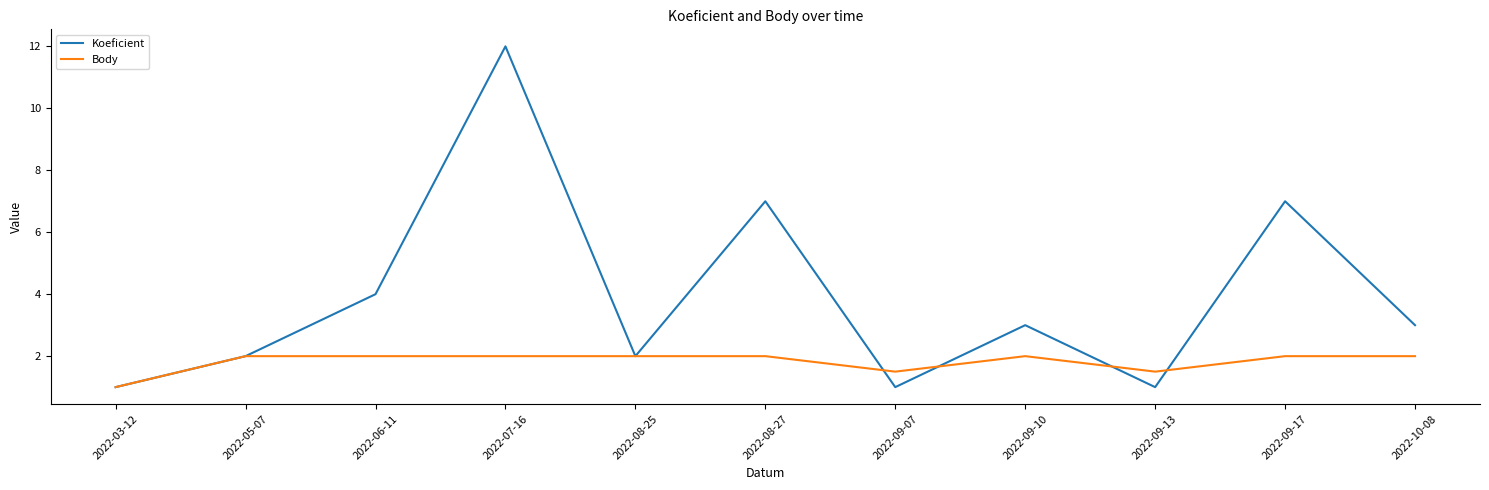

What is the maximum value shown in the chart?

12.0